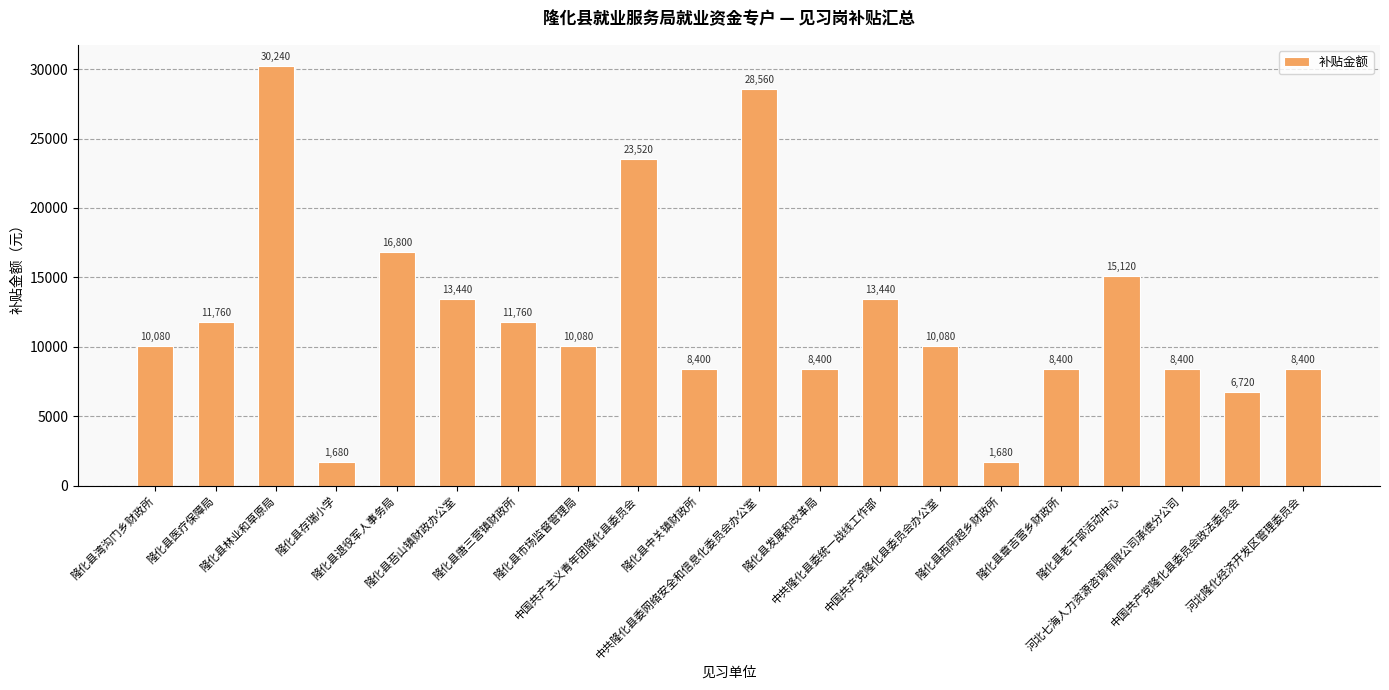

What is the average value?

12348